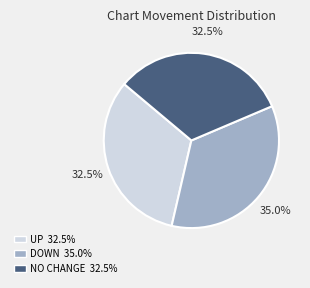

Is there a majority slice in this chart?

No